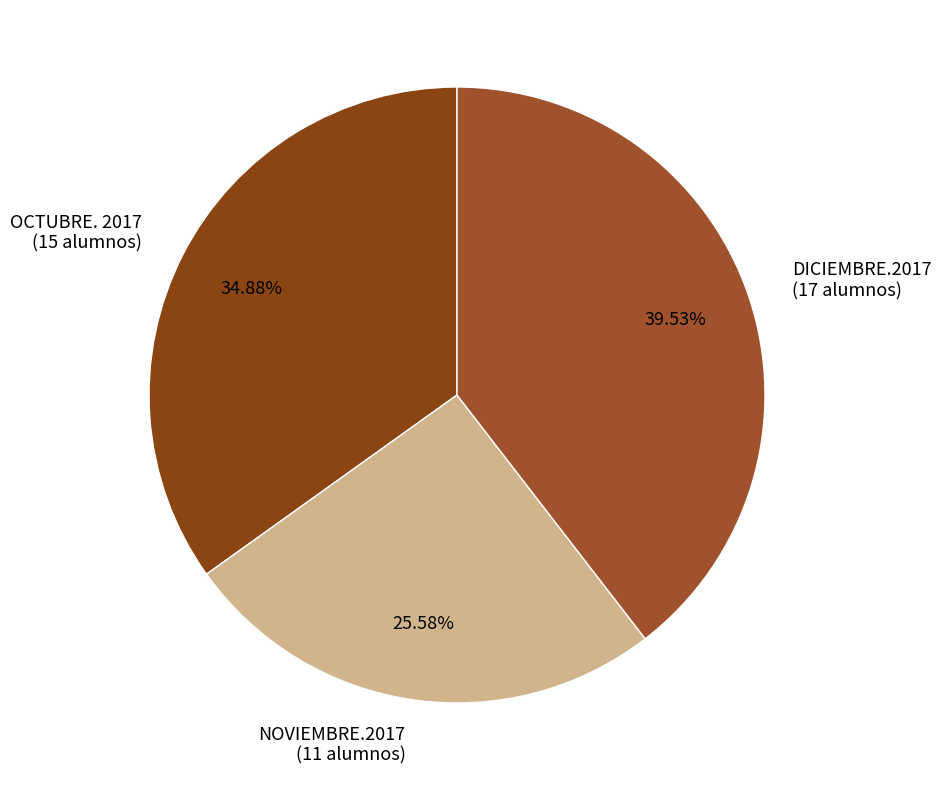

Which has a higher value, OCTUBRE. 2017 (15 alumnos) or NOVIEMBRE.2017 (11 alumnos)?

OCTUBRE. 2017 (15 alumnos)